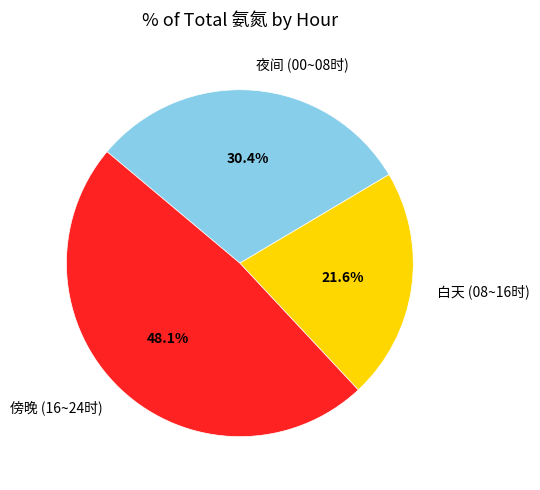

Count the number of slices in the pie.

3